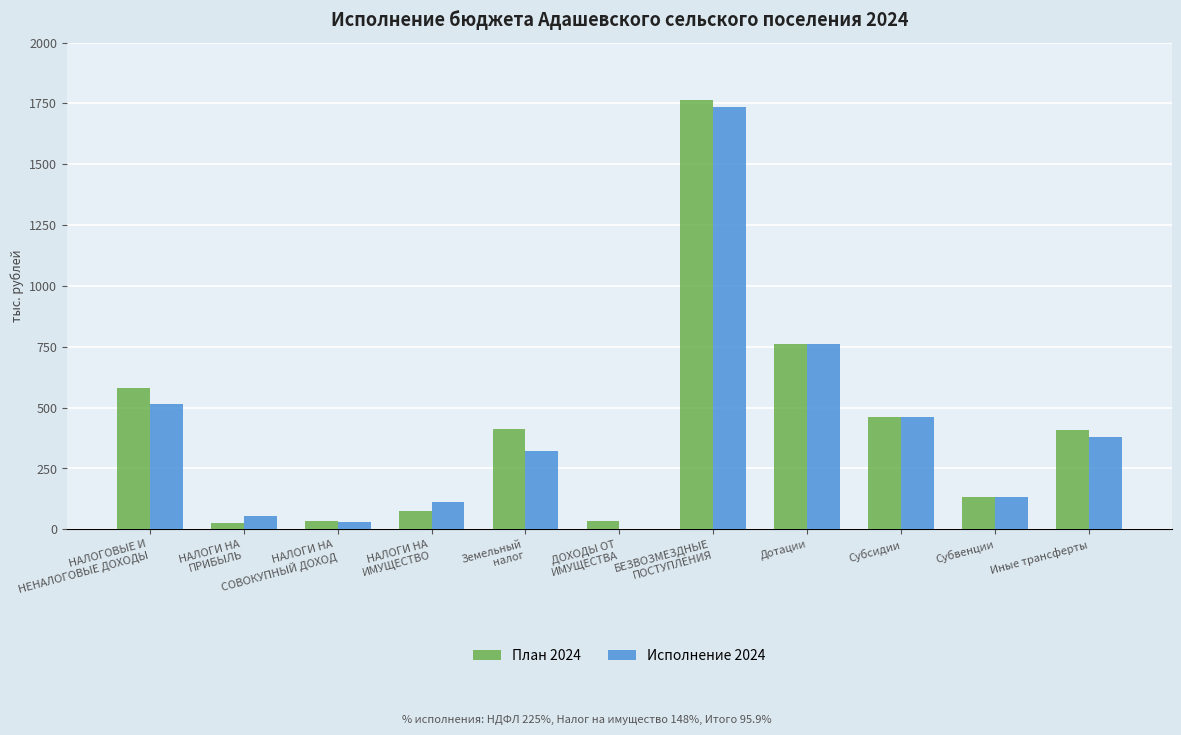

What is the sum of all План 2024 values?

4692.1